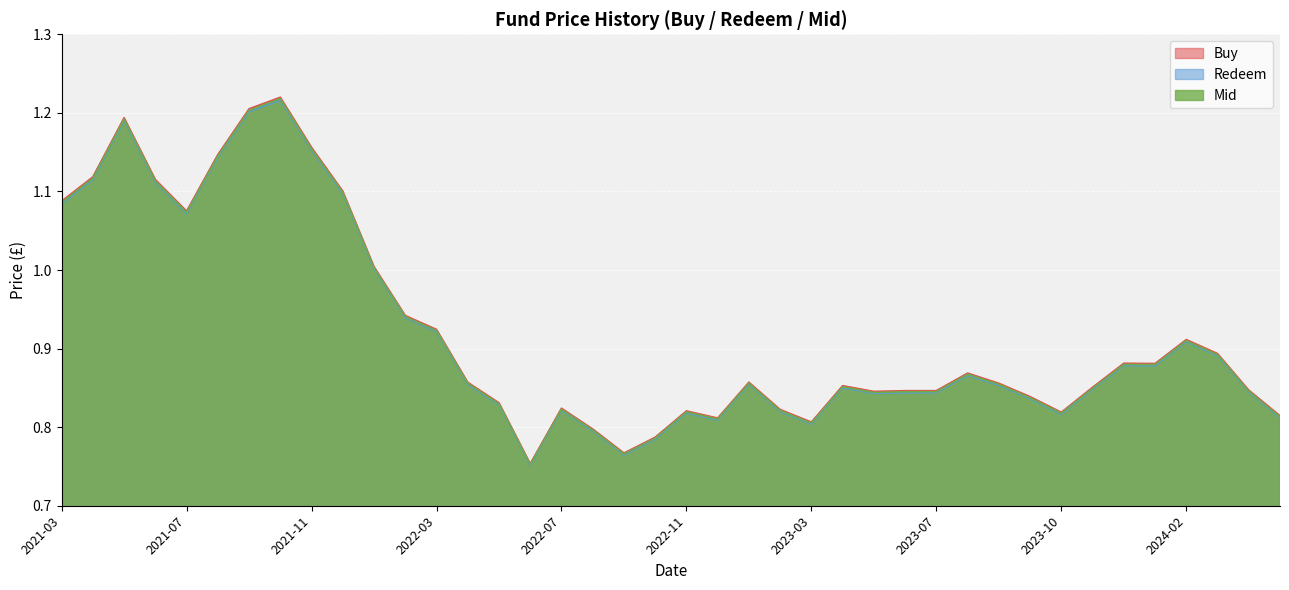

The value of Buy at 20220228 is 1.6. True or false?

False